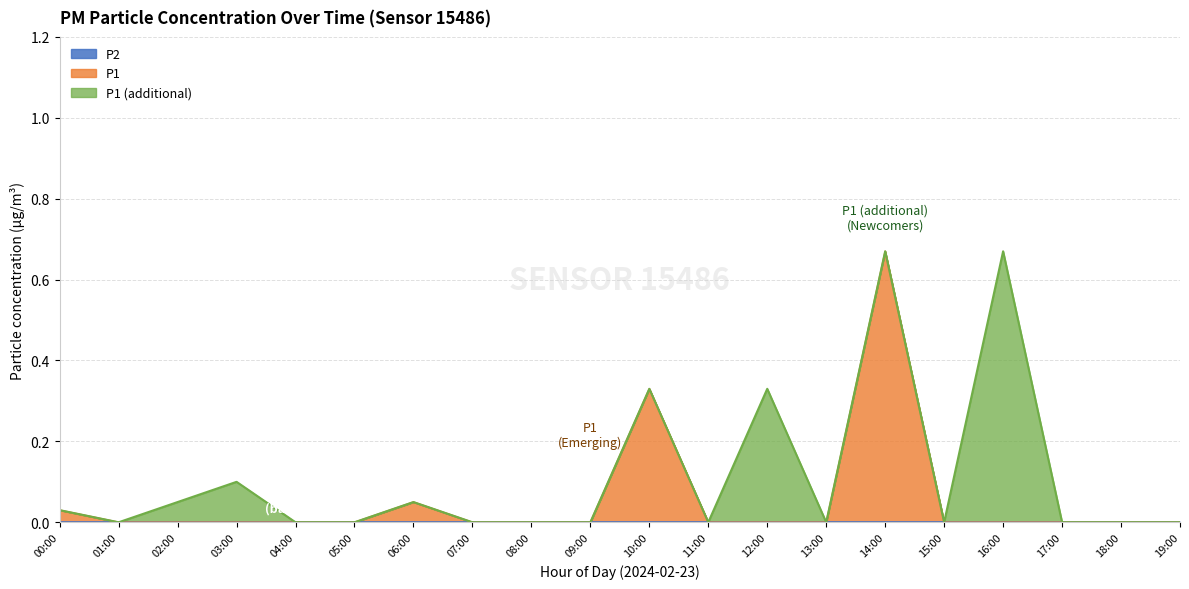

Reading left to right, extract all data points from this chart.

P2: 0.0	0.0	0.0	0.0	0.0	0.0	0.0	0.0	0.0	0.0	0.0	0.0	0.0	0.0	0.0	0.0	0.0	0.0	0.0	0.0
P1: 0.0	0.0	0.0	0.0	0.0	0.0	0.1	0.0	0.0	0.0	0.3	0.0	0.0	0.0	0.7	0.0	0.0	0.0	0.0	0.0
P1_extra: 0.0	0.0	0.1	0.1	0.0	0.0	0.0	0.0	0.0	0.0	0.0	0.0	0.3	0.0	0.0	0.0	0.7	0.0	0.0	0.0